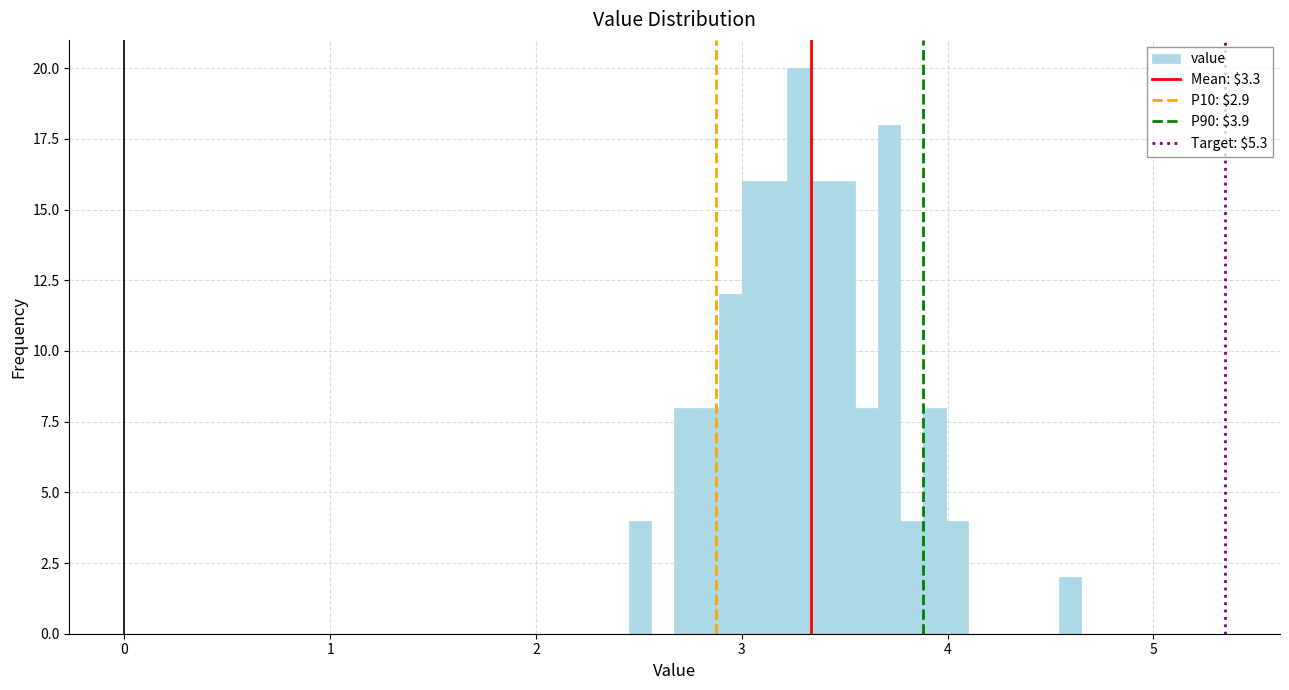

Read against the x-axis, roughly where is the centre of the tallest bar?

3.3